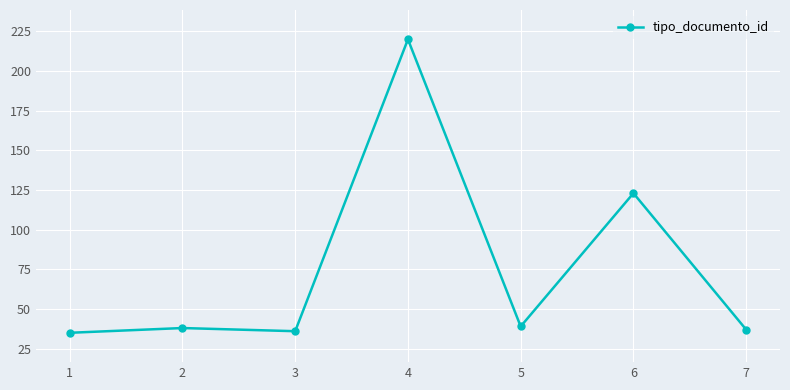

What is the value of the 2nd point from the left?

38